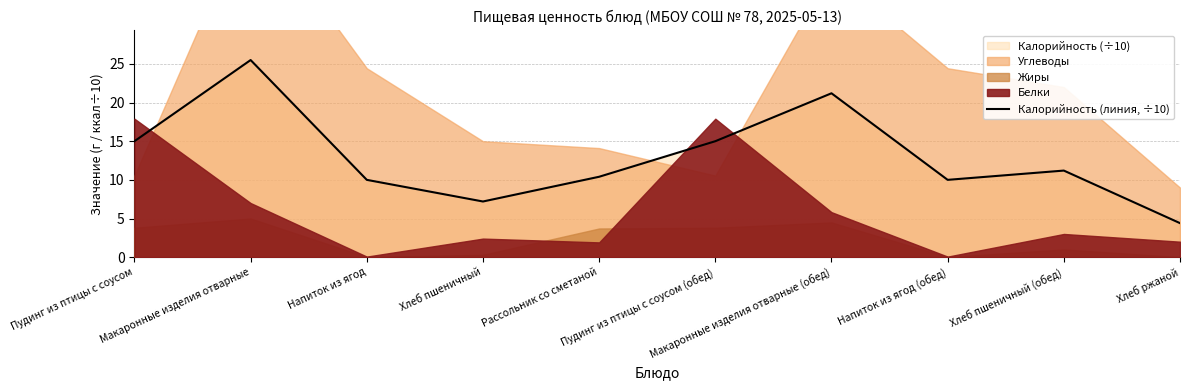

Reading left to right, what are all the values shown in this chart?

15.0	25.5	10.0	7.2	10.4	15.0	21.2	10.0	11.2	4.4